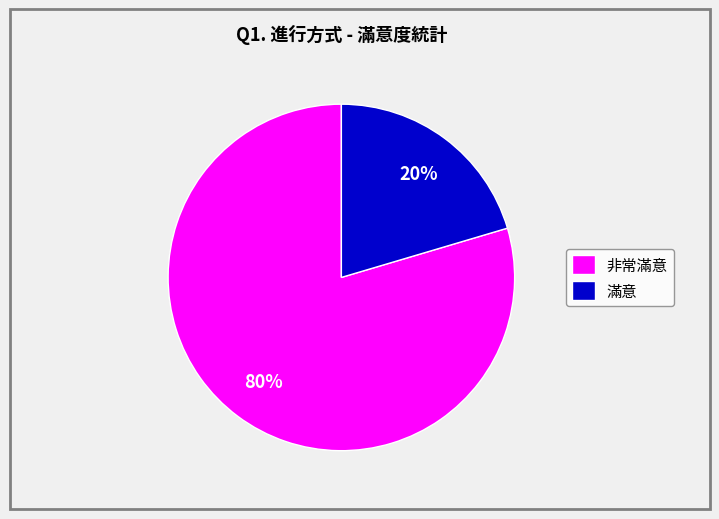

Which category accounts for the majority?

非常滿意